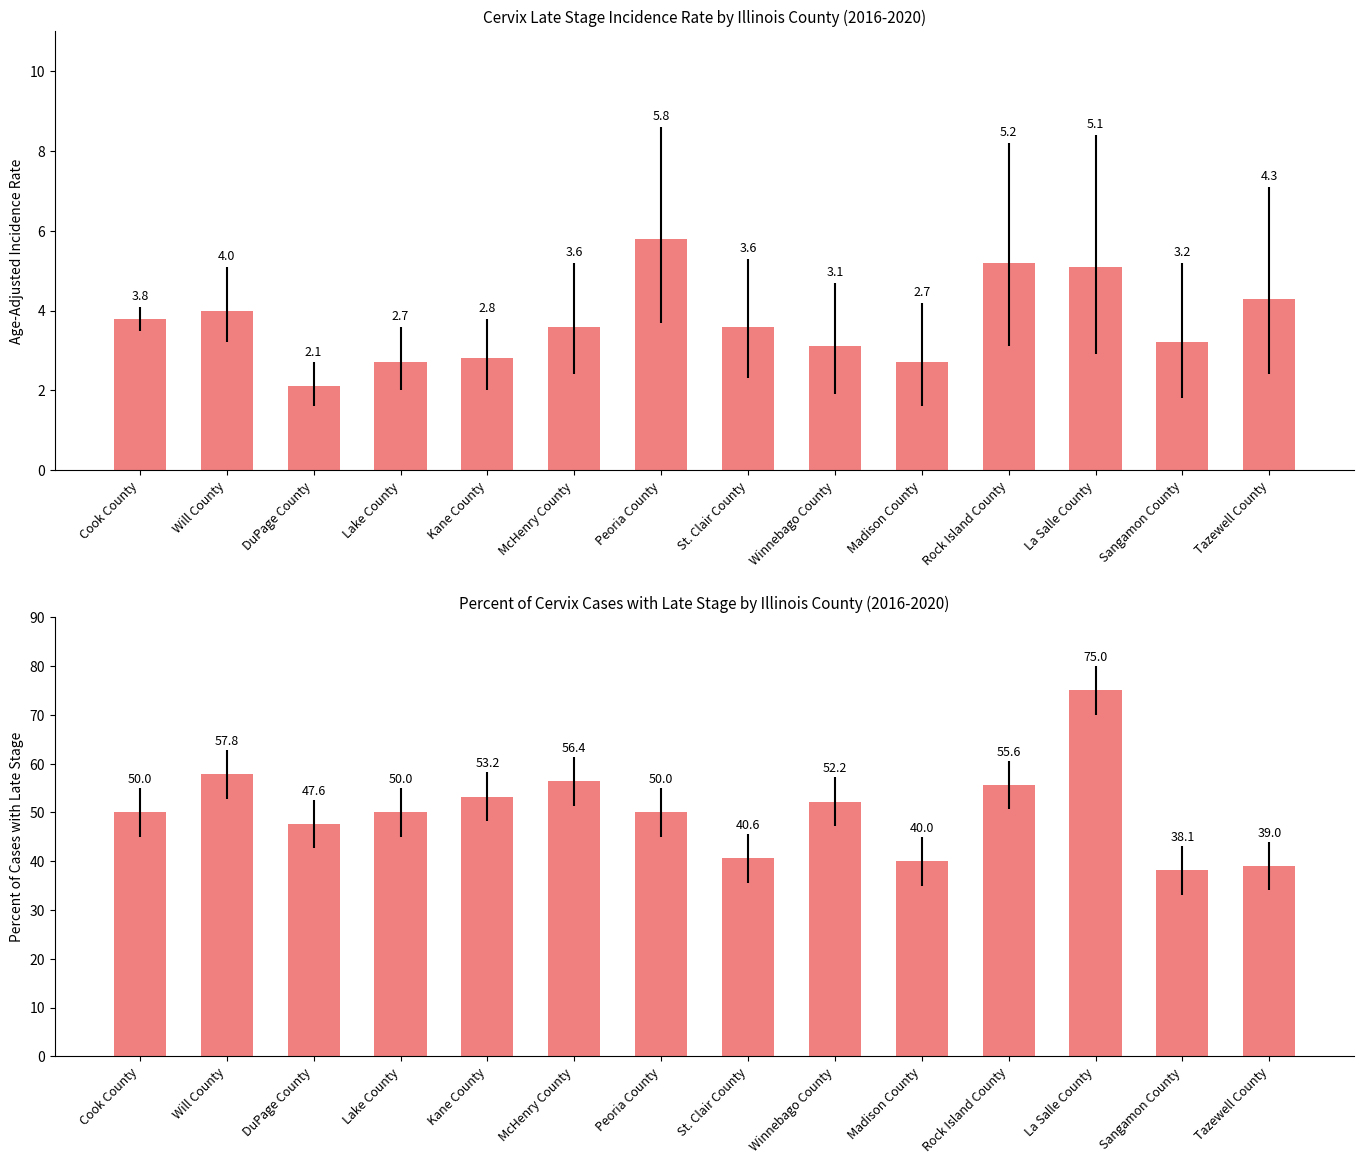

How many values in the Age-Adjusted Incidence Rate series exceed 3?

10